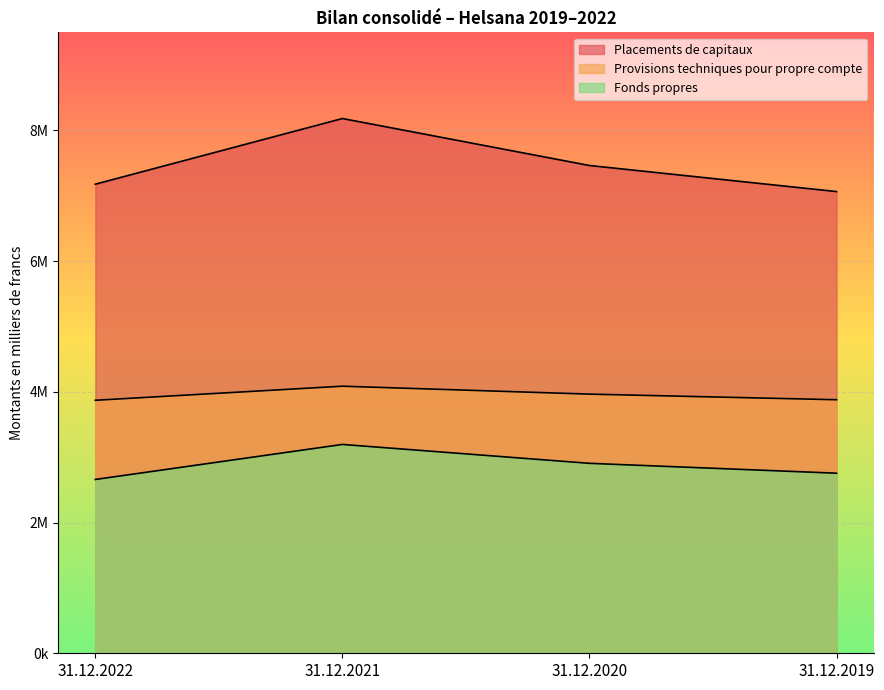

How many lines are shown in the chart?

3